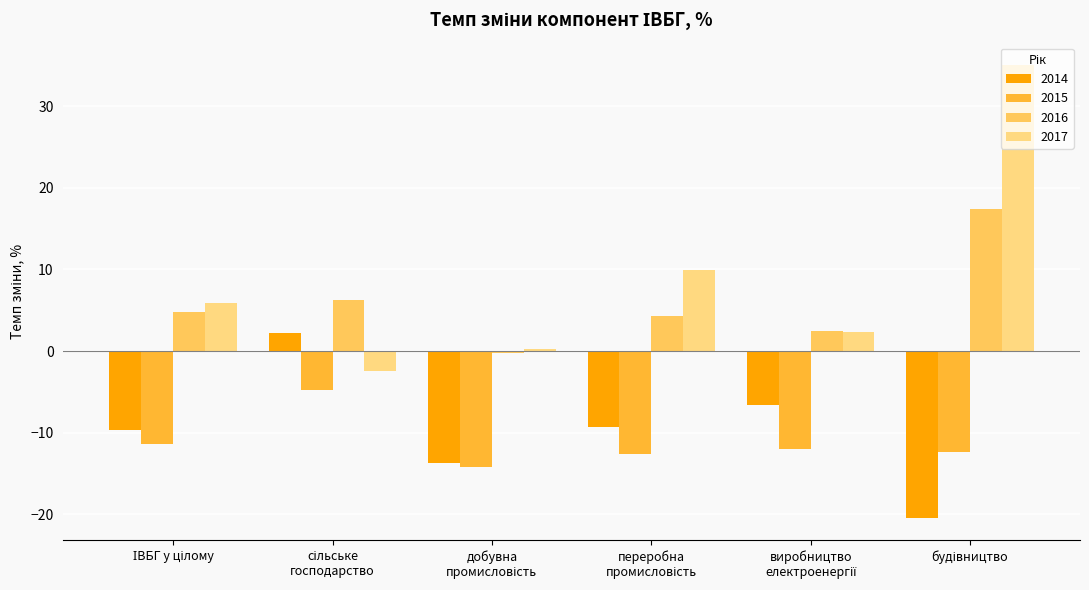

Which series has the widest spread of values?

2017